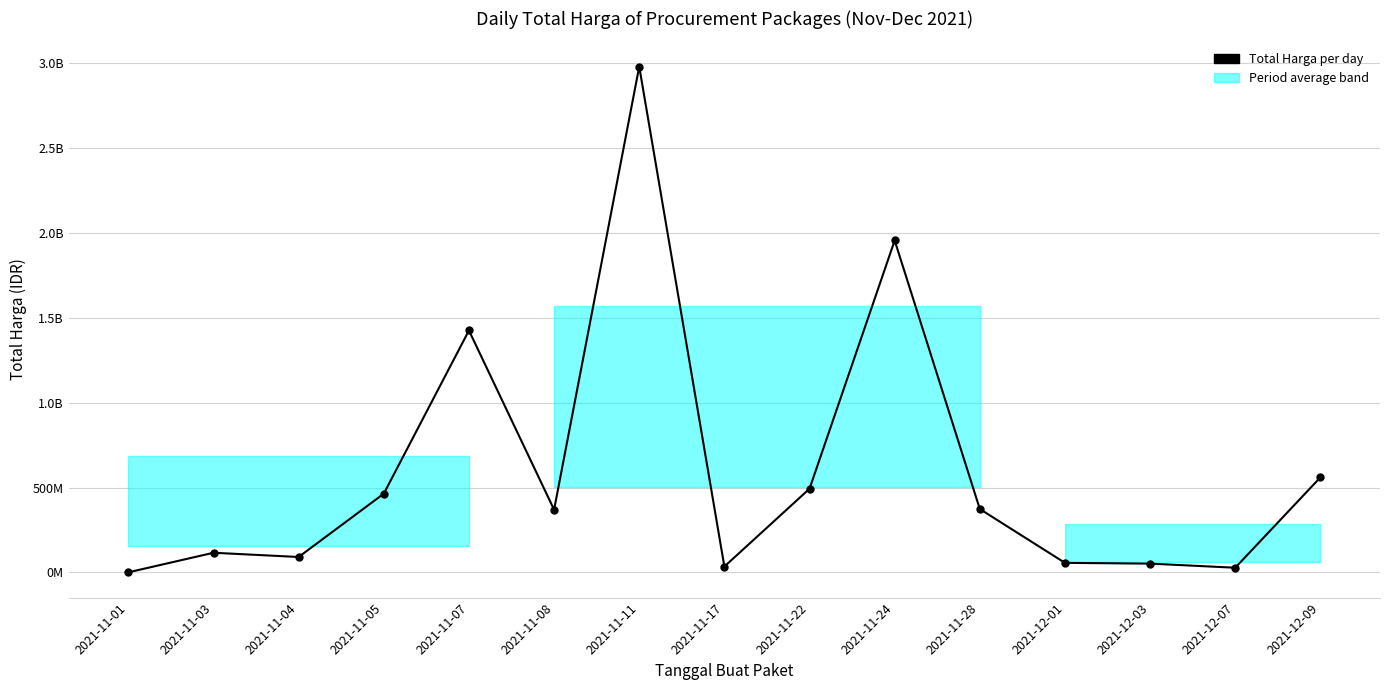

Rank the categories by value from lowest to highest.

2021-11-01, 2021-12-07, 2021-11-17, 2021-12-03, 2021-12-01, 2021-11-04, 2021-11-03, 2021-11-08, 2021-11-28, 2021-11-05, 2021-11-22, 2021-12-09, 2021-11-07, 2021-11-24, 2021-11-11